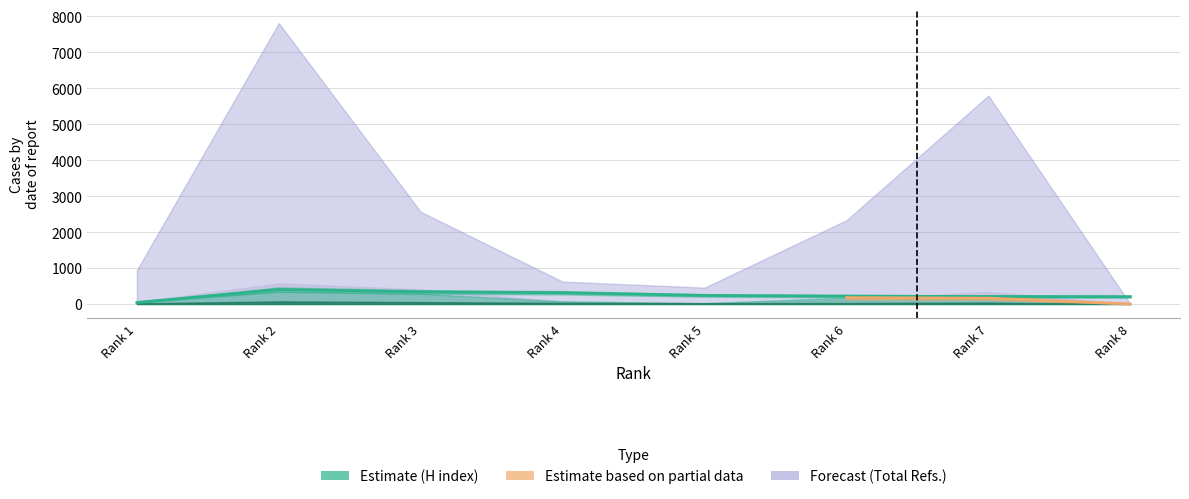

The value at Rank 2 is 679. True or false?

False